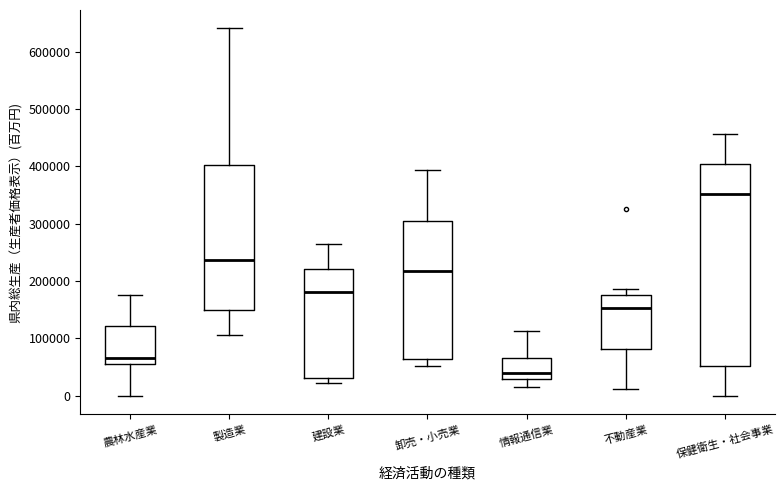

Comparing the boxes themselves (not the whiskers), which one is the tallest?

保健衛生・社会事業